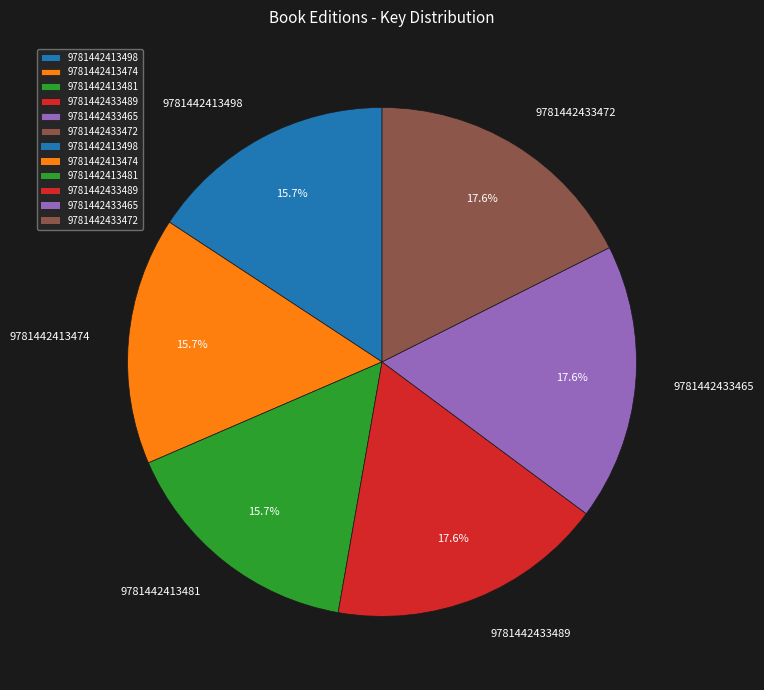

True or false: 9781442433465 accounts for 5% of the total.

False